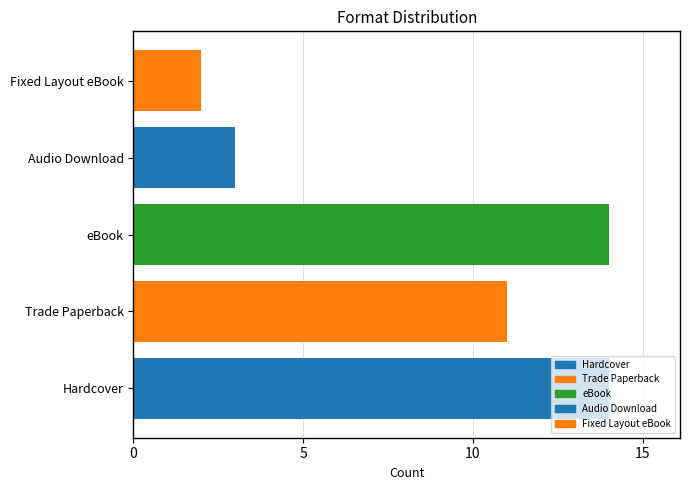

How many distinct data groups are displayed?

1